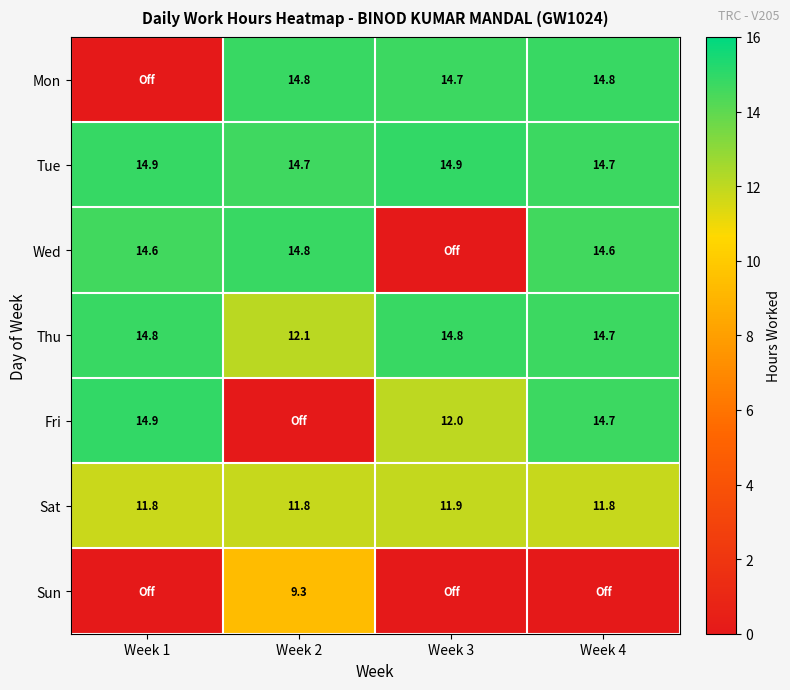

The Tue series shows 14.7 at Week 4. True or false?

True